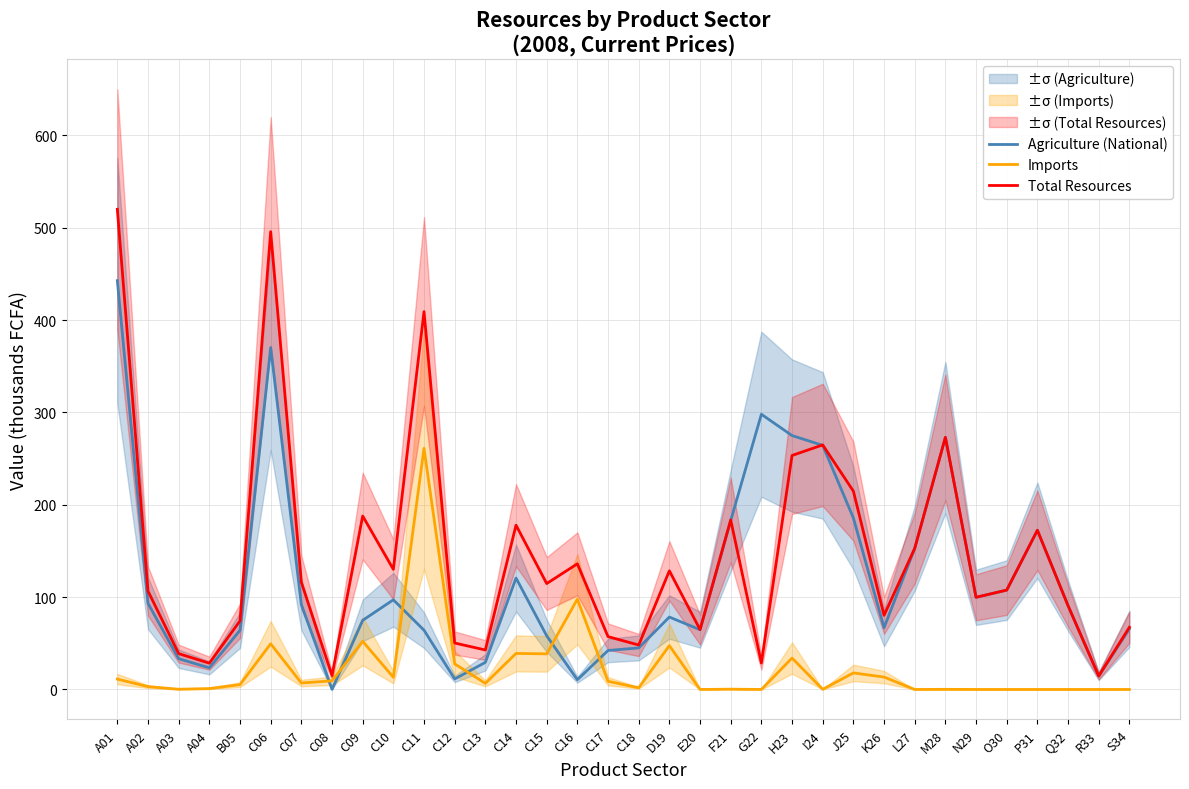

Rank the series by their average value, from lowest to highest.

Imports, Agriculture (National), Total Resources